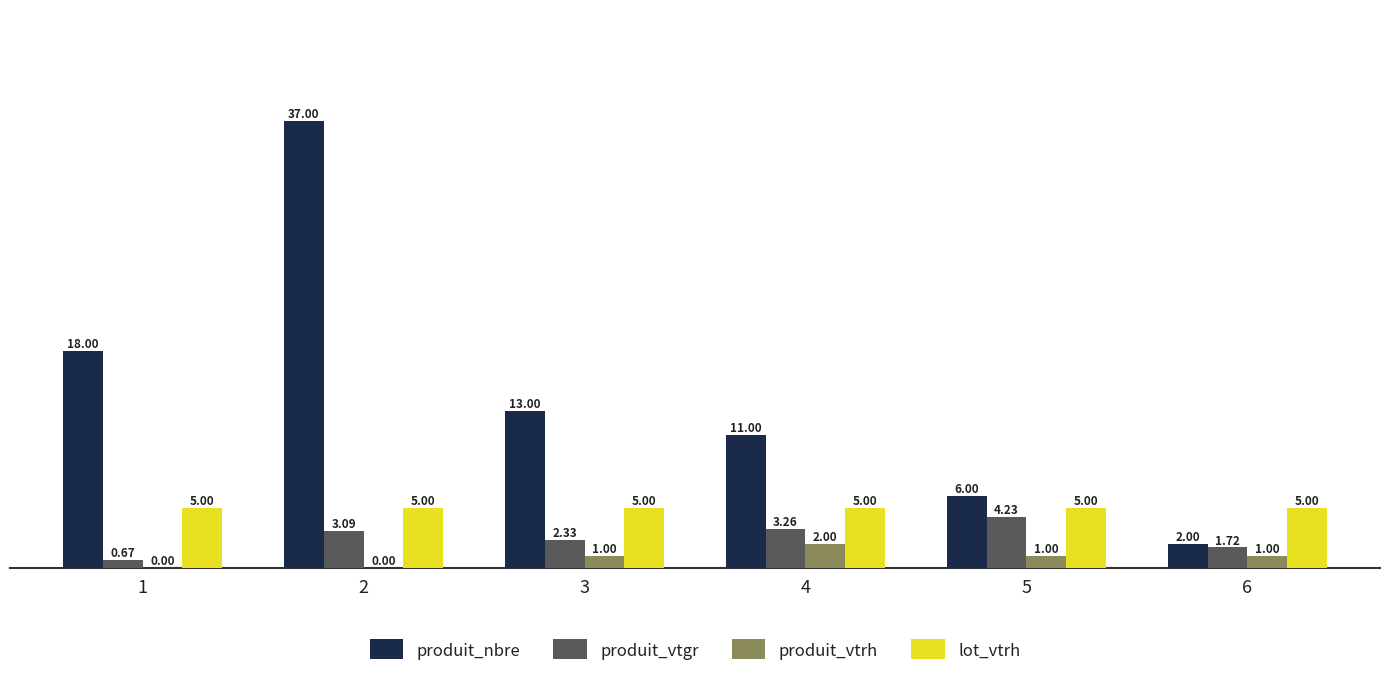

What are all the series names shown in the legend?

produit_nbre, produit_vtgr, produit_vtrh, lot_vtrh